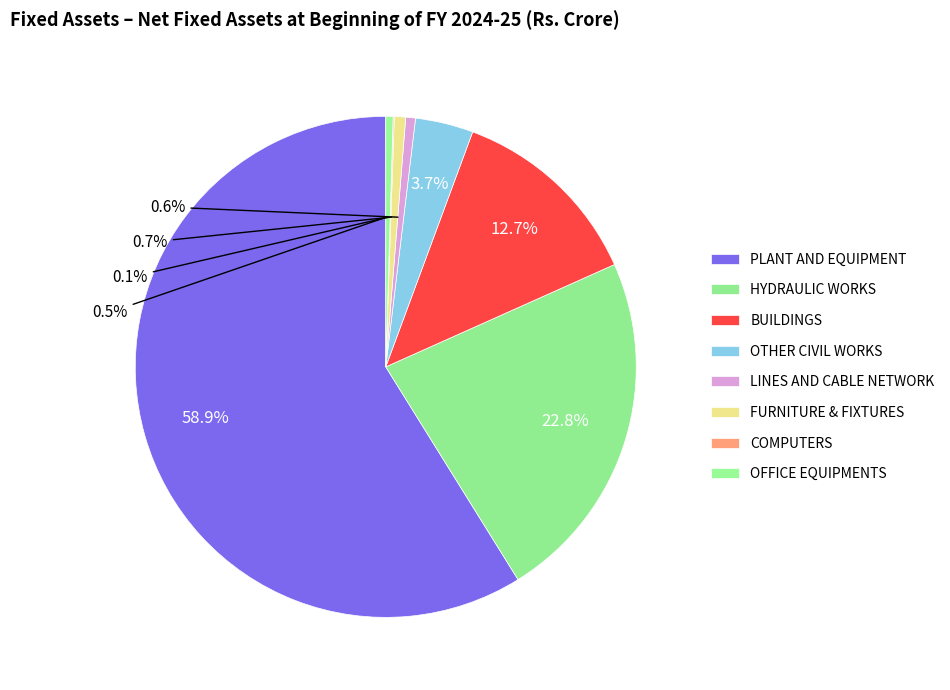

What percentage is the BUILDINGS slice, to the nearest percent?

13%